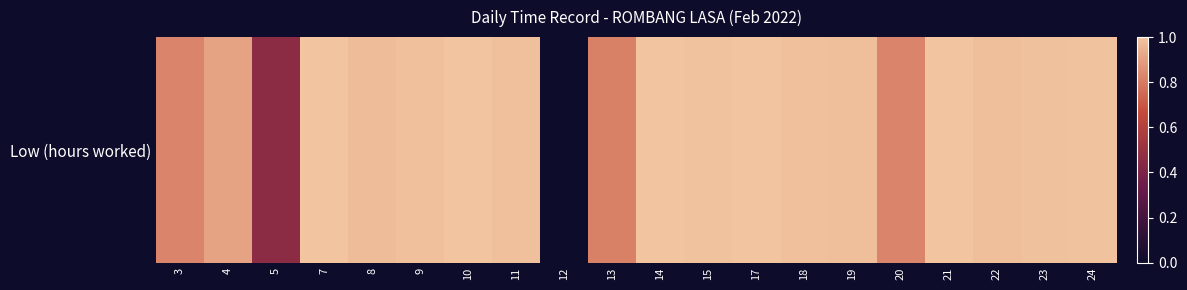

Rank the categories by value from highest to lowest.

10, 17, 21, 7, 14, 15, 24, 23, 9, 11, 18, 19, 22, 8, 4, 3, 20, 13, 5, 12